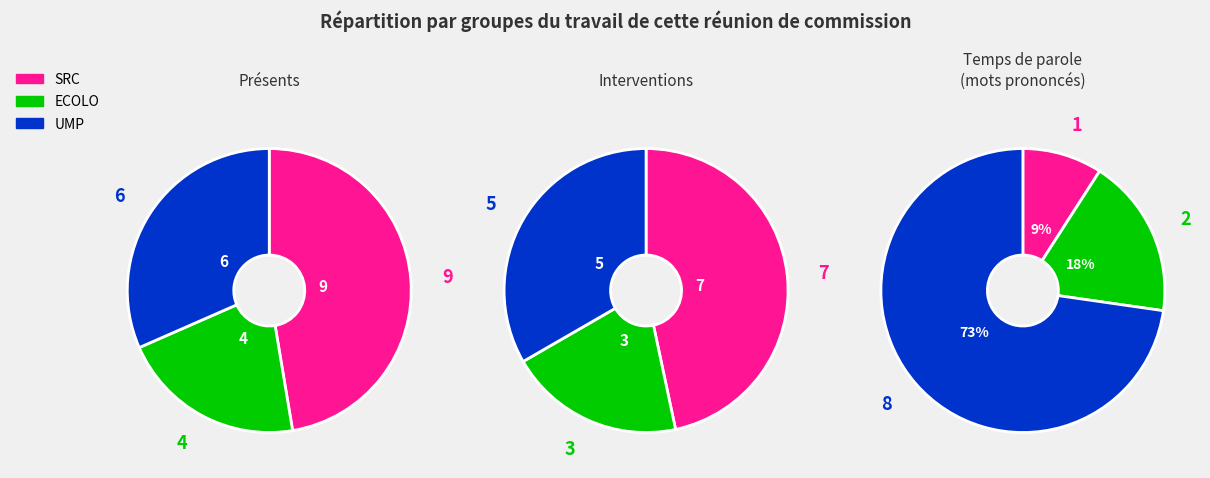

The 6 slice represents 28% of the pie. True or false?

False